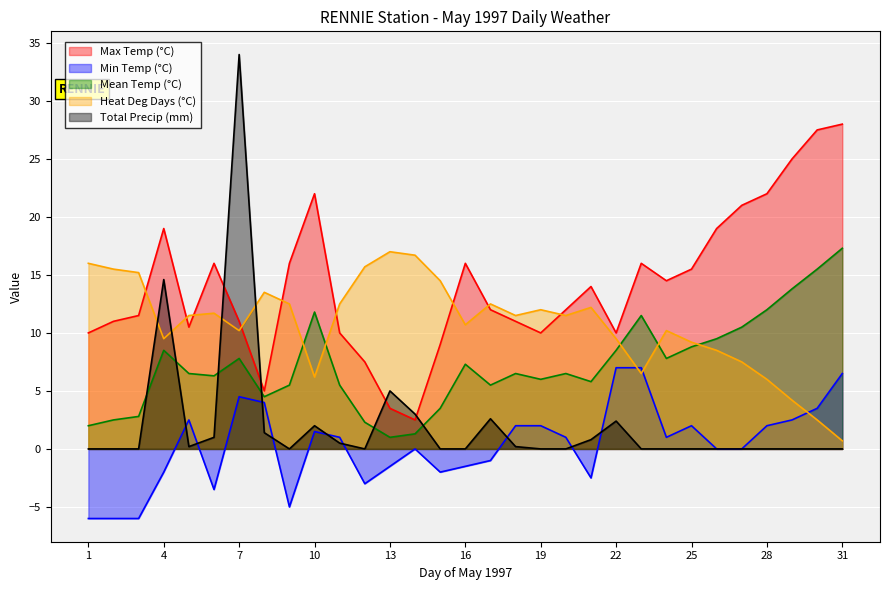

Where do Total Precip (mm) and Heat Deg Days (°C) first cross each other?

3 and 4